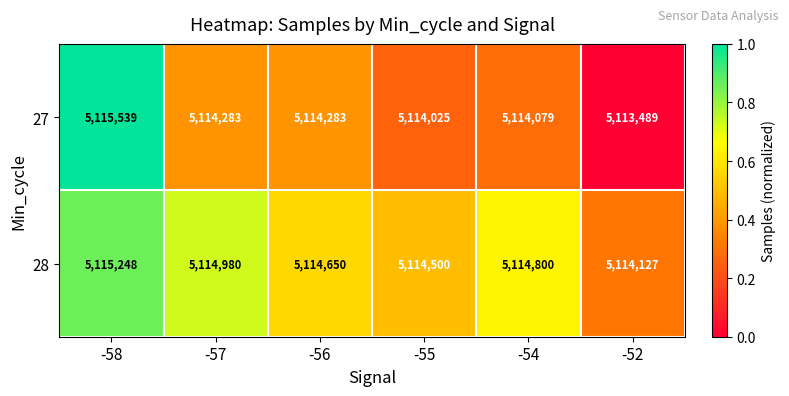

What is the total value across all series at -58?

10230787